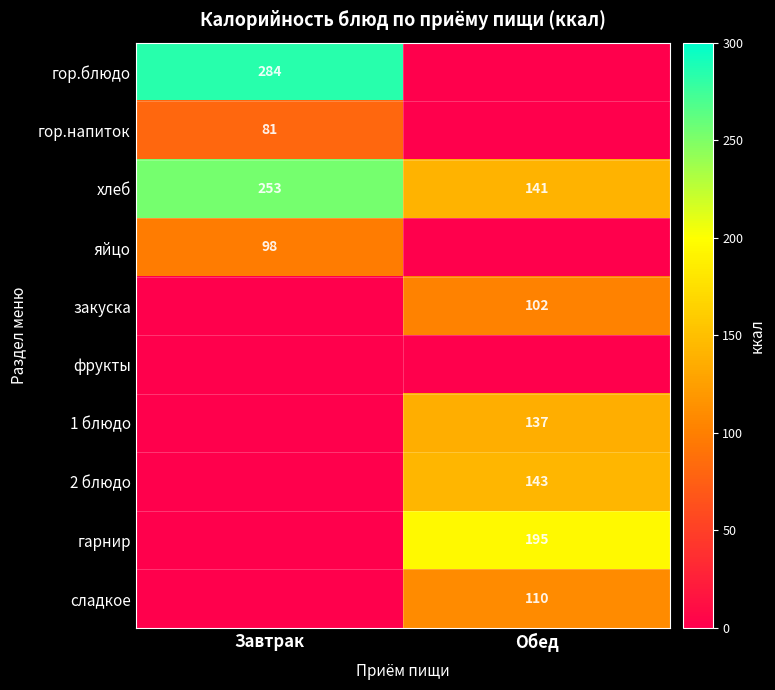

What is the difference between the maximum and minimum values in the хлеб series?

112